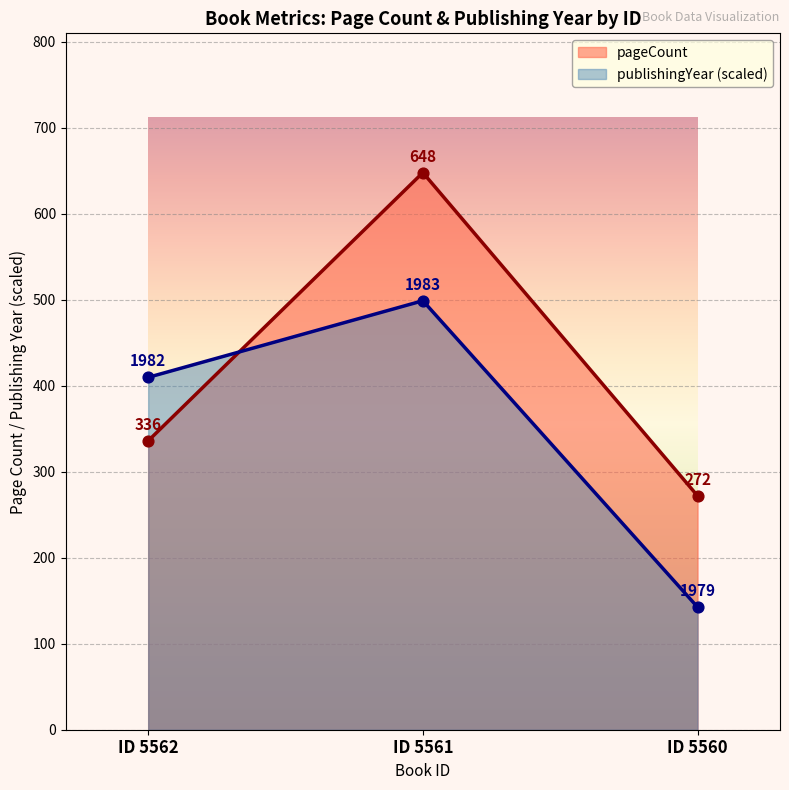

At how many categories does at least one series exceed 275?

2